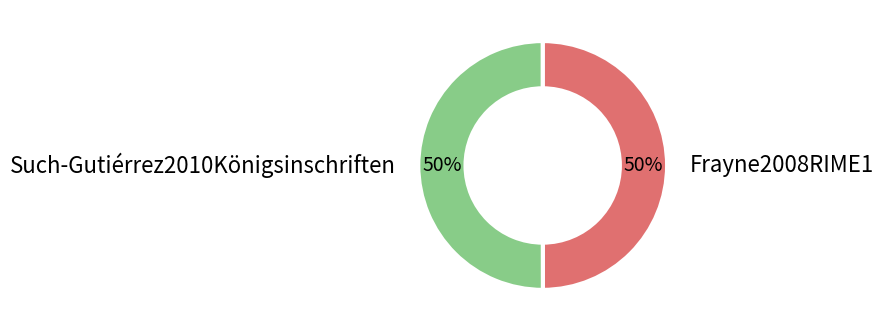

True or false: Such-Gutiérrez2010Königsinschriften accounts for 50% of the total.

True